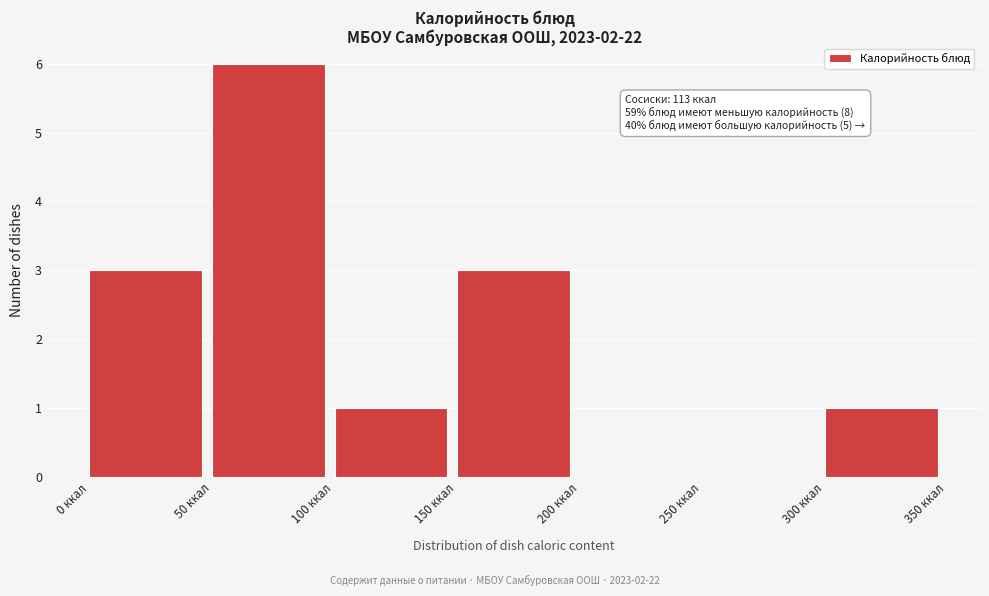

Which range on the x-axis has the tallest bar?

50 to 100